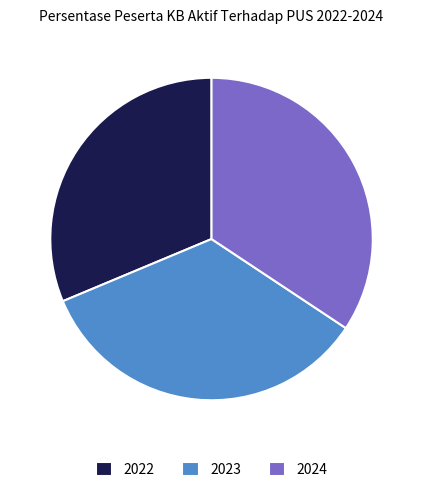

What is the smallest slice in the pie chart?

2022